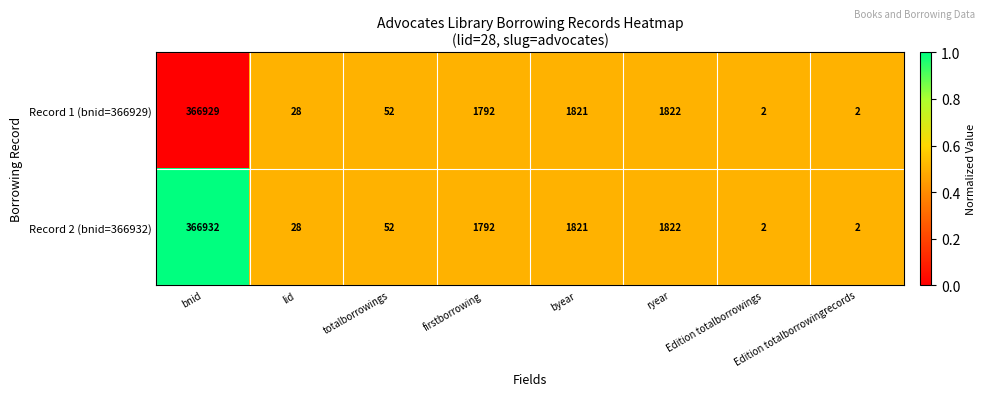

How many categories are shown in the chart?

8